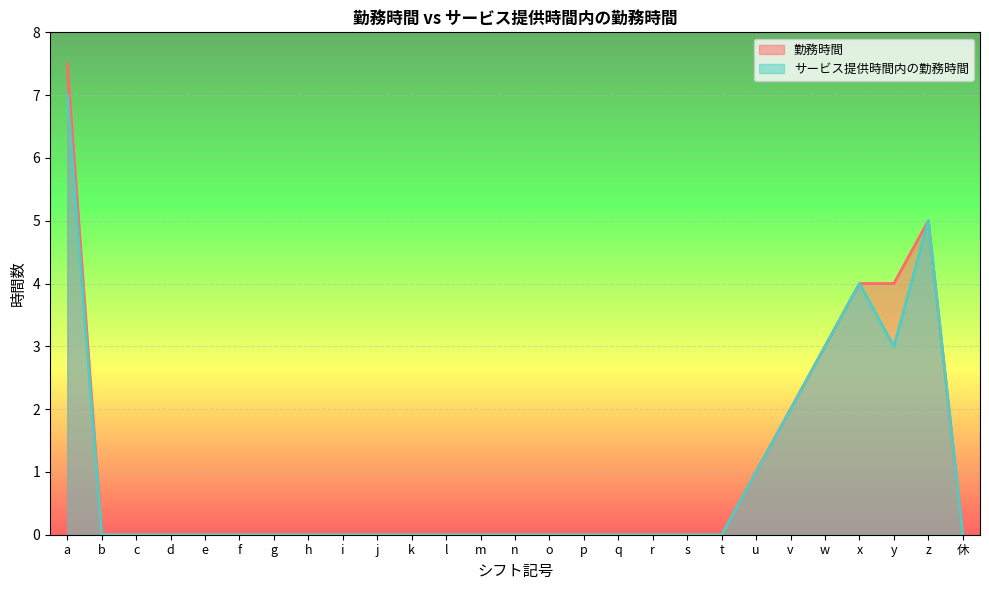

Where is 勤務時間 nearest to the value 3?

w